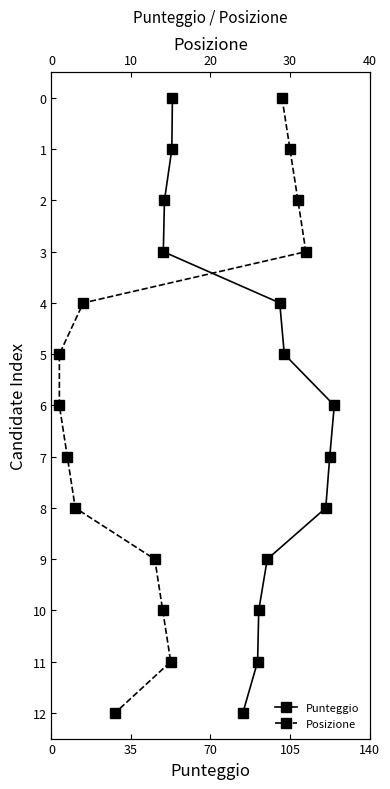

What is the sum of all Punteggio values?

78